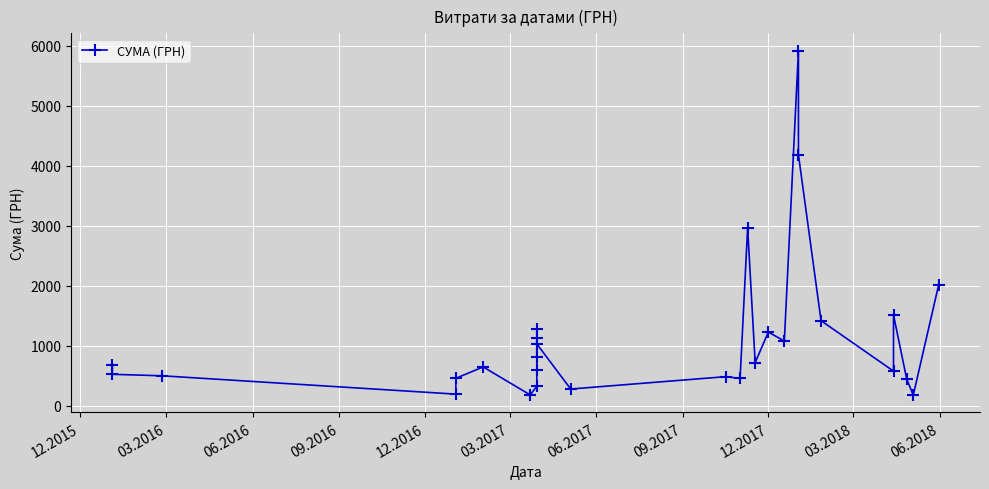

How many interior local valleys (lower than both neighbors) does the data have?

9